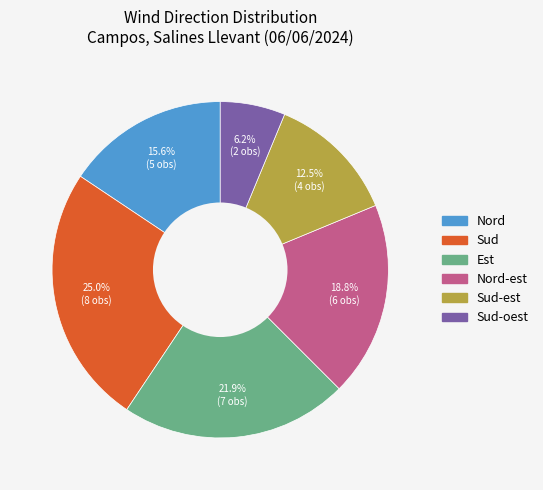

Do Est and Sud-est together represent more than half of the pie?

No